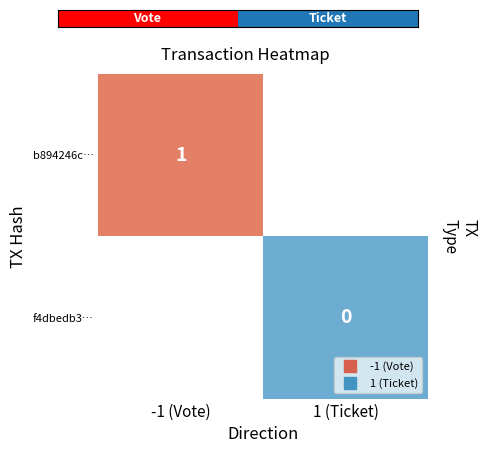

Which series has the widest spread of values?

b894246c…